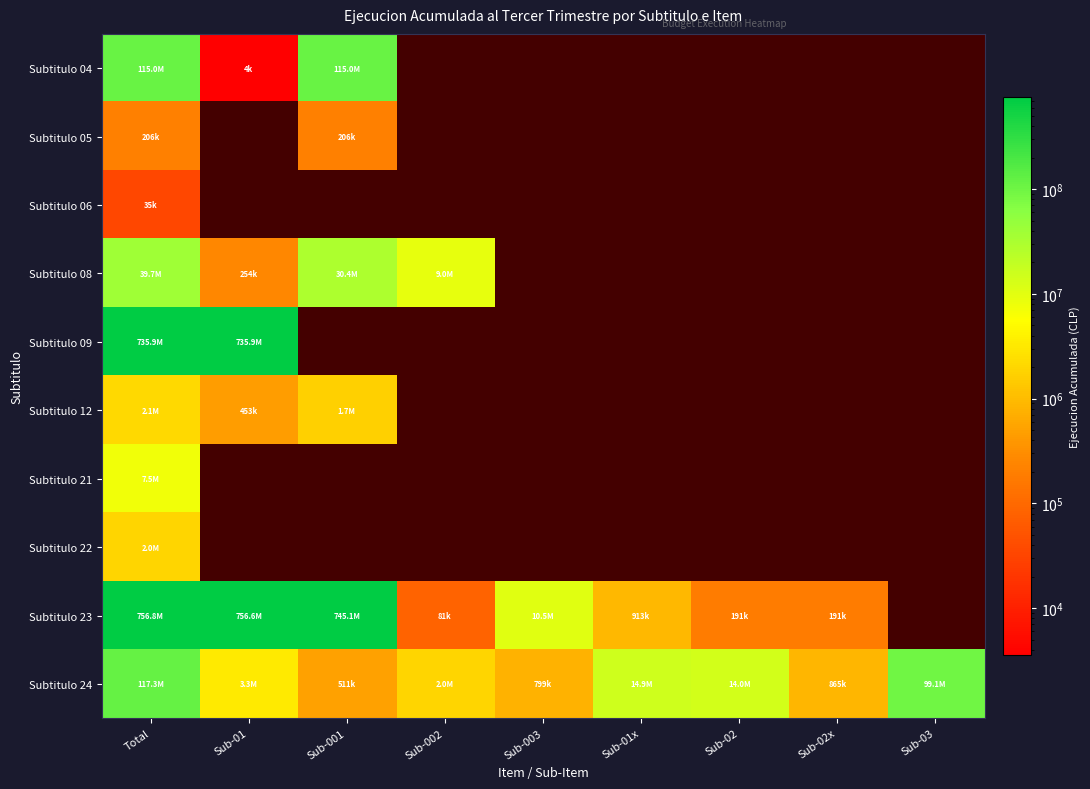

What is the difference between the highest and lowest values at Sub-01?

756561111.0